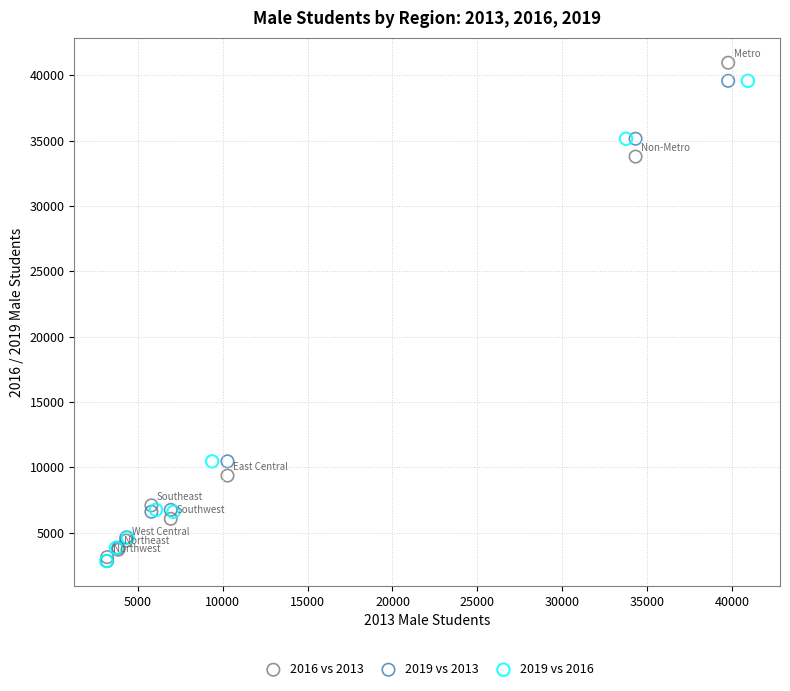

Which series has the widest spread of Y values?

2016 vs 2013